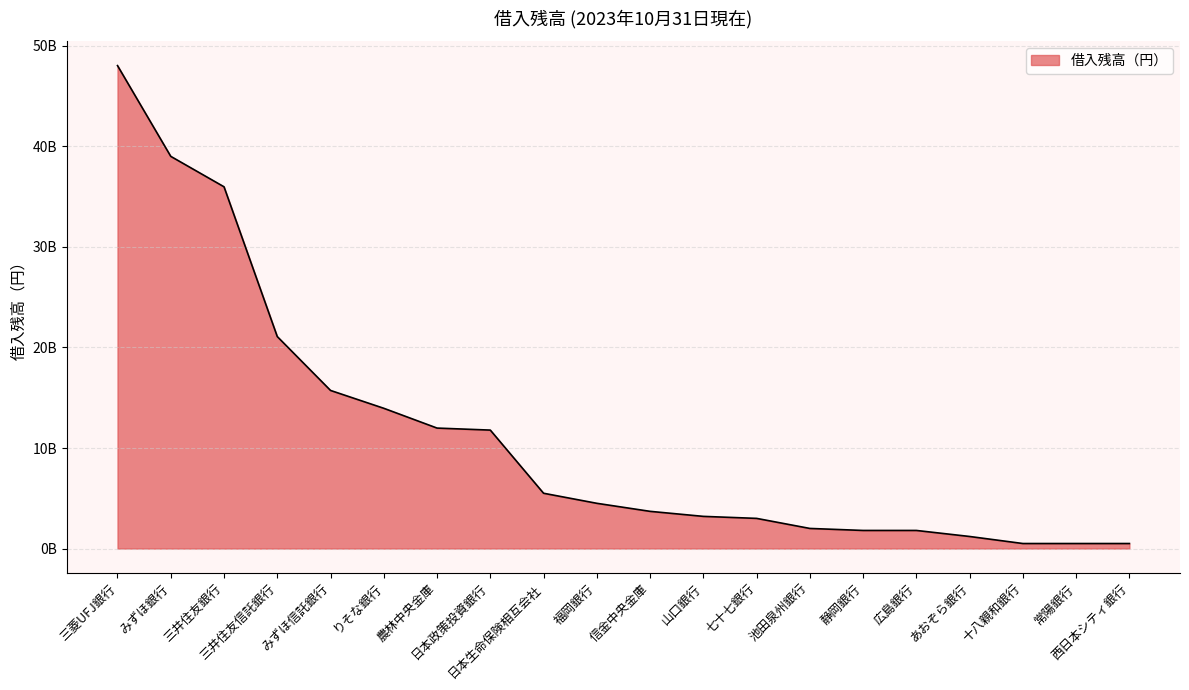

Which category has the lowest value across all series?

十八親和銀行